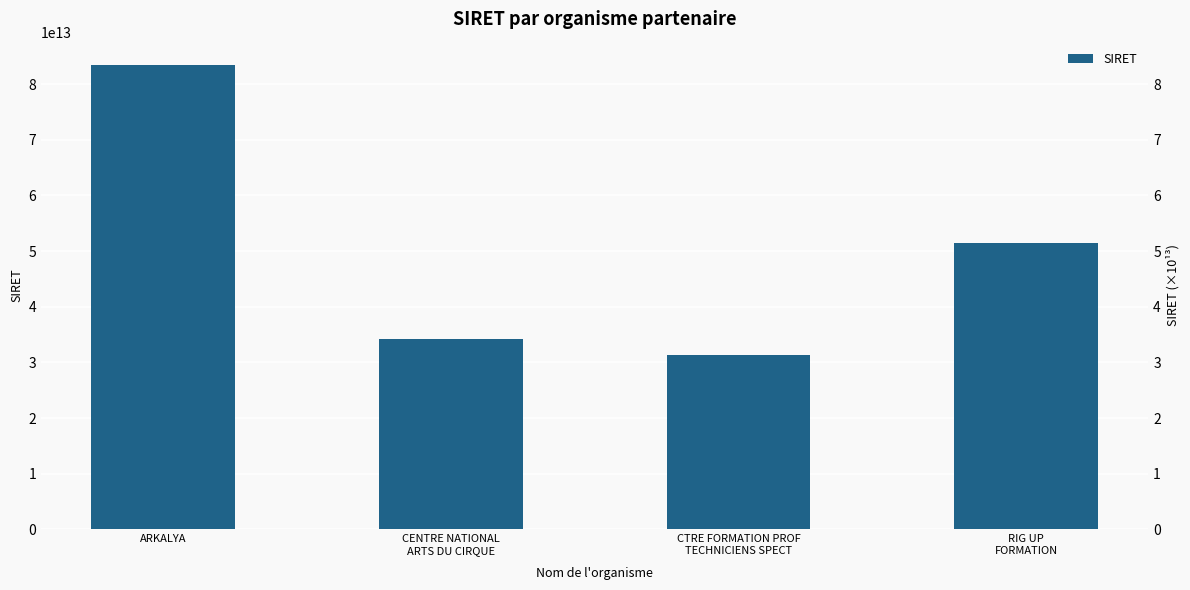

List the labels in order of value, smallest first.

CTRE FORMATION PROF
TECHNICIENS SPECT, CENTRE NATIONAL
ARTS DU CIRQUE, RIG UP
FORMATION, ARKALYA